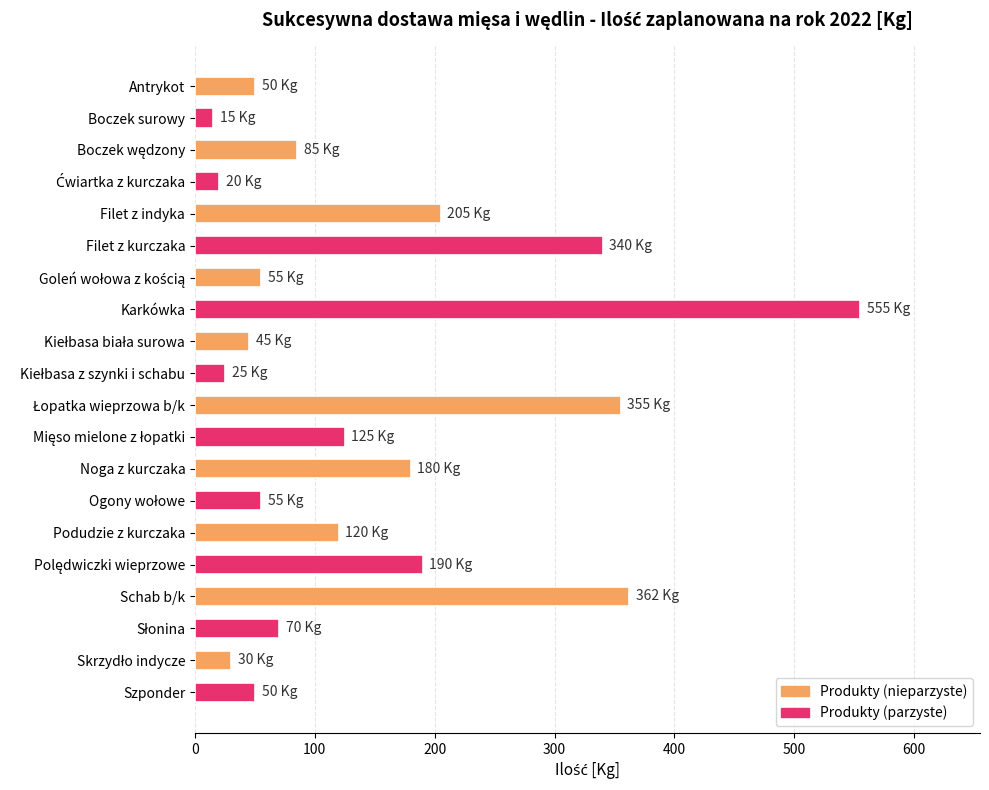

Between Antrykot and Filet z kurczaka, which is larger?

Filet z kurczaka